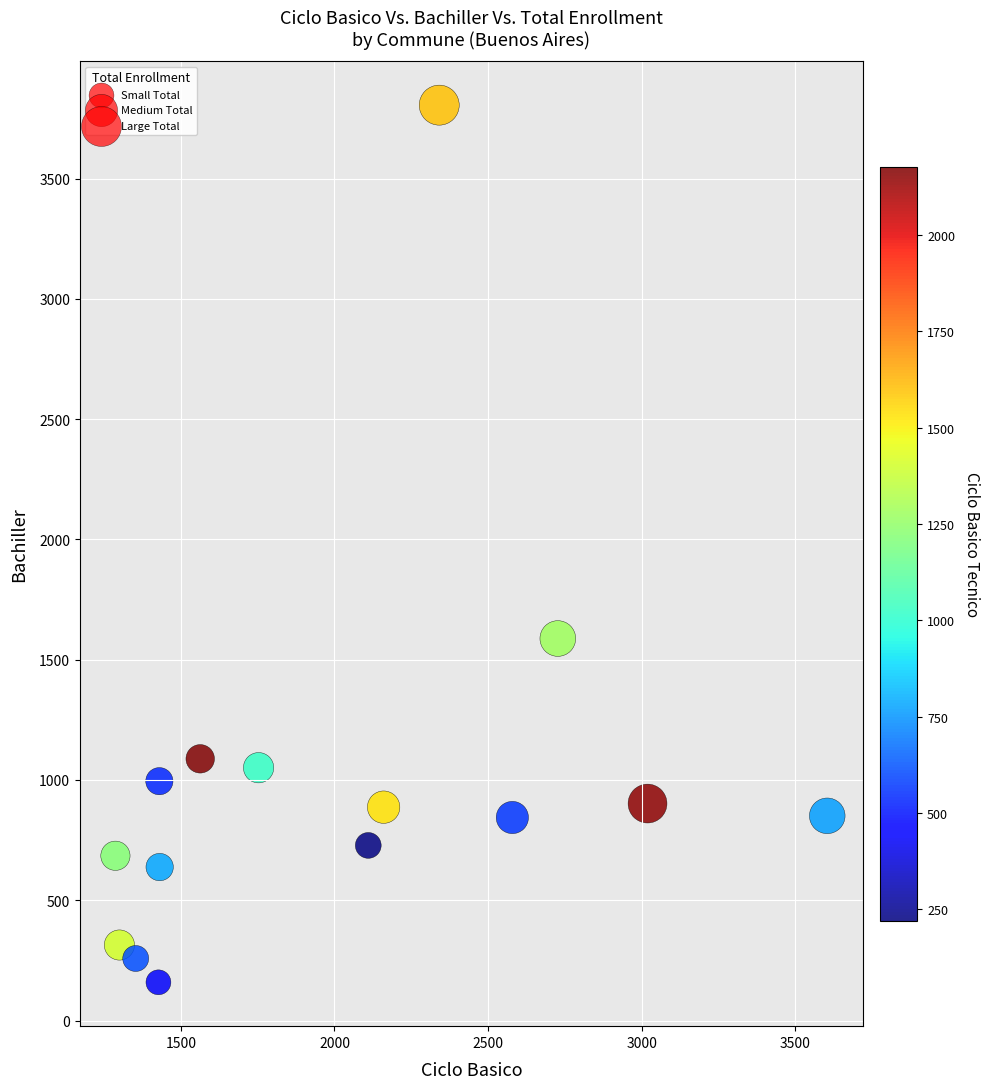

What Y value in the scatter plot is closest to 1982?

1588